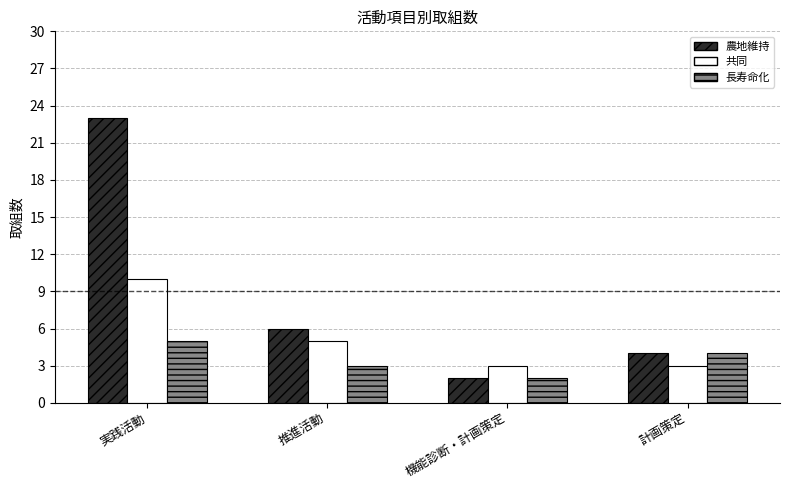

How many series are shown in this chart?

3